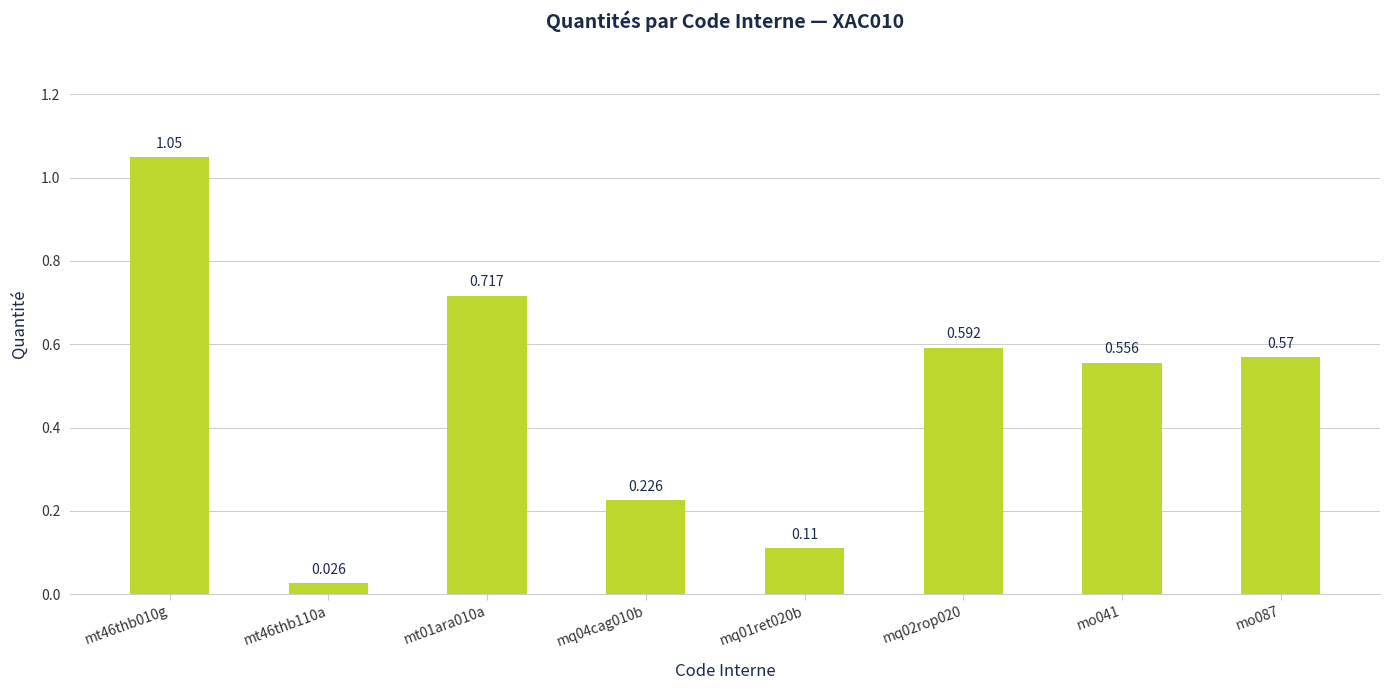

What is the difference between the values at mt46thb010g and mo041?

0.5